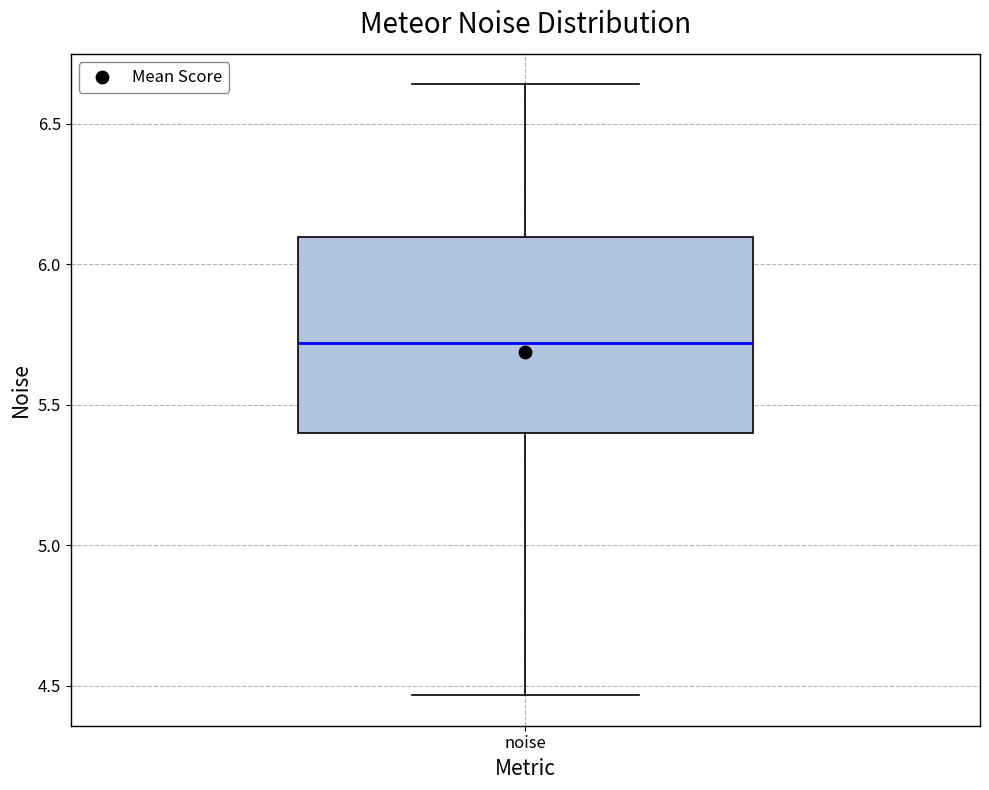

Read this box plot against the y-axis: the position of the median line, the range covered by the box, and the ends of both whiskers. The values are not printed on the chart, so give them approximately, as read against the axis.

median 5.70, box 5.40 to 6.10, whiskers 4.45 to 6.65